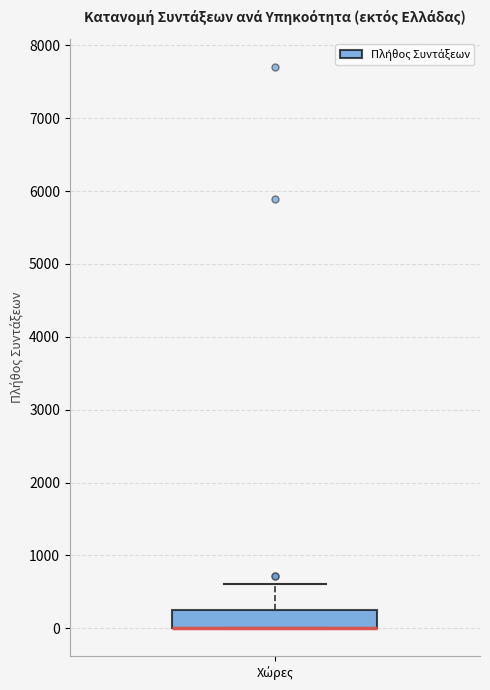

Where is the upper edge of the box for Χώρες on the y-axis? The values are not printed on the chart, so give them approximately, as read against the axis.

200